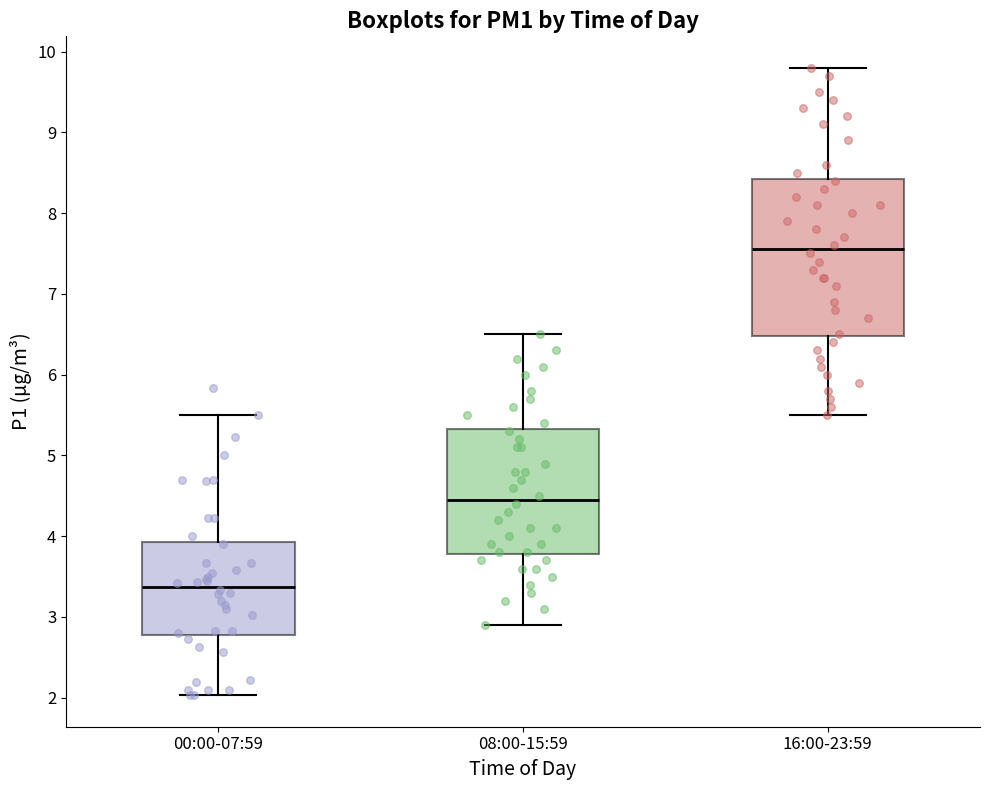

Which box is the tallest, from its lower edge to its upper edge?

16:00-23:59